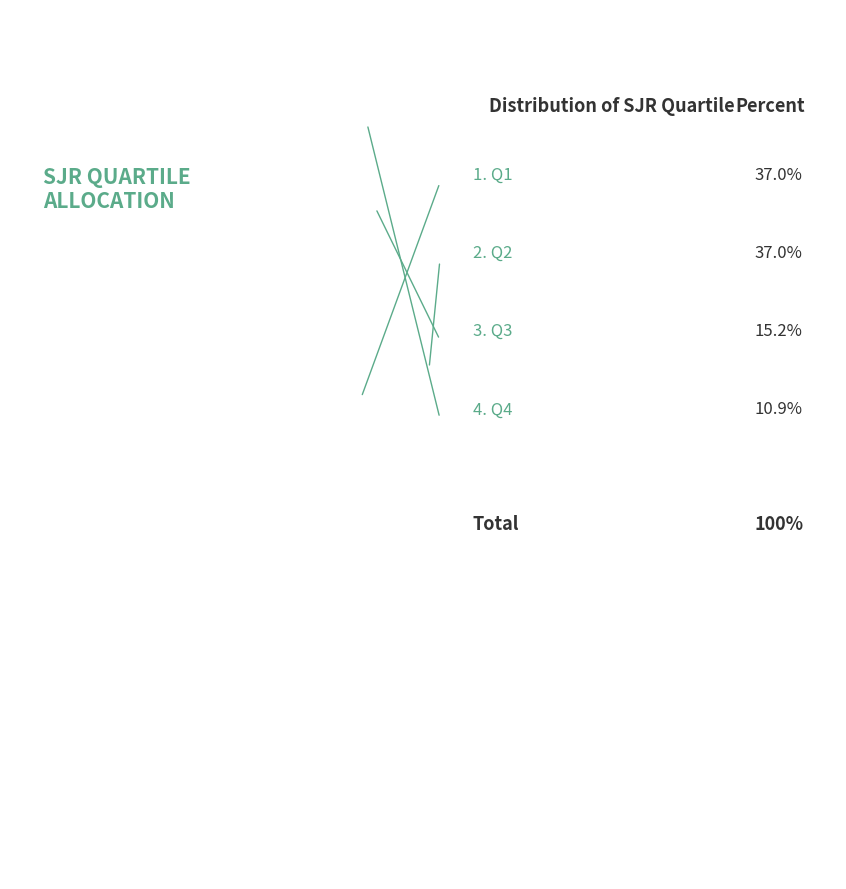

True or false: Q4 accounts for 25% of the total.

False